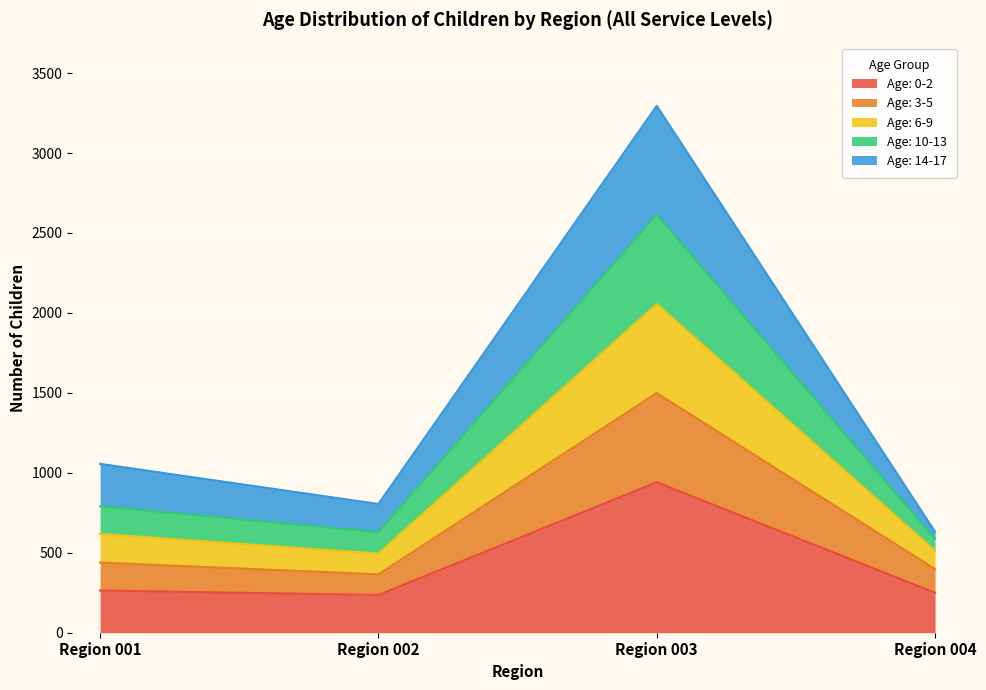

List the labels in order of Age: 6-9 value, smallest first.

Region 004, Region 002, Region 001, Region 003